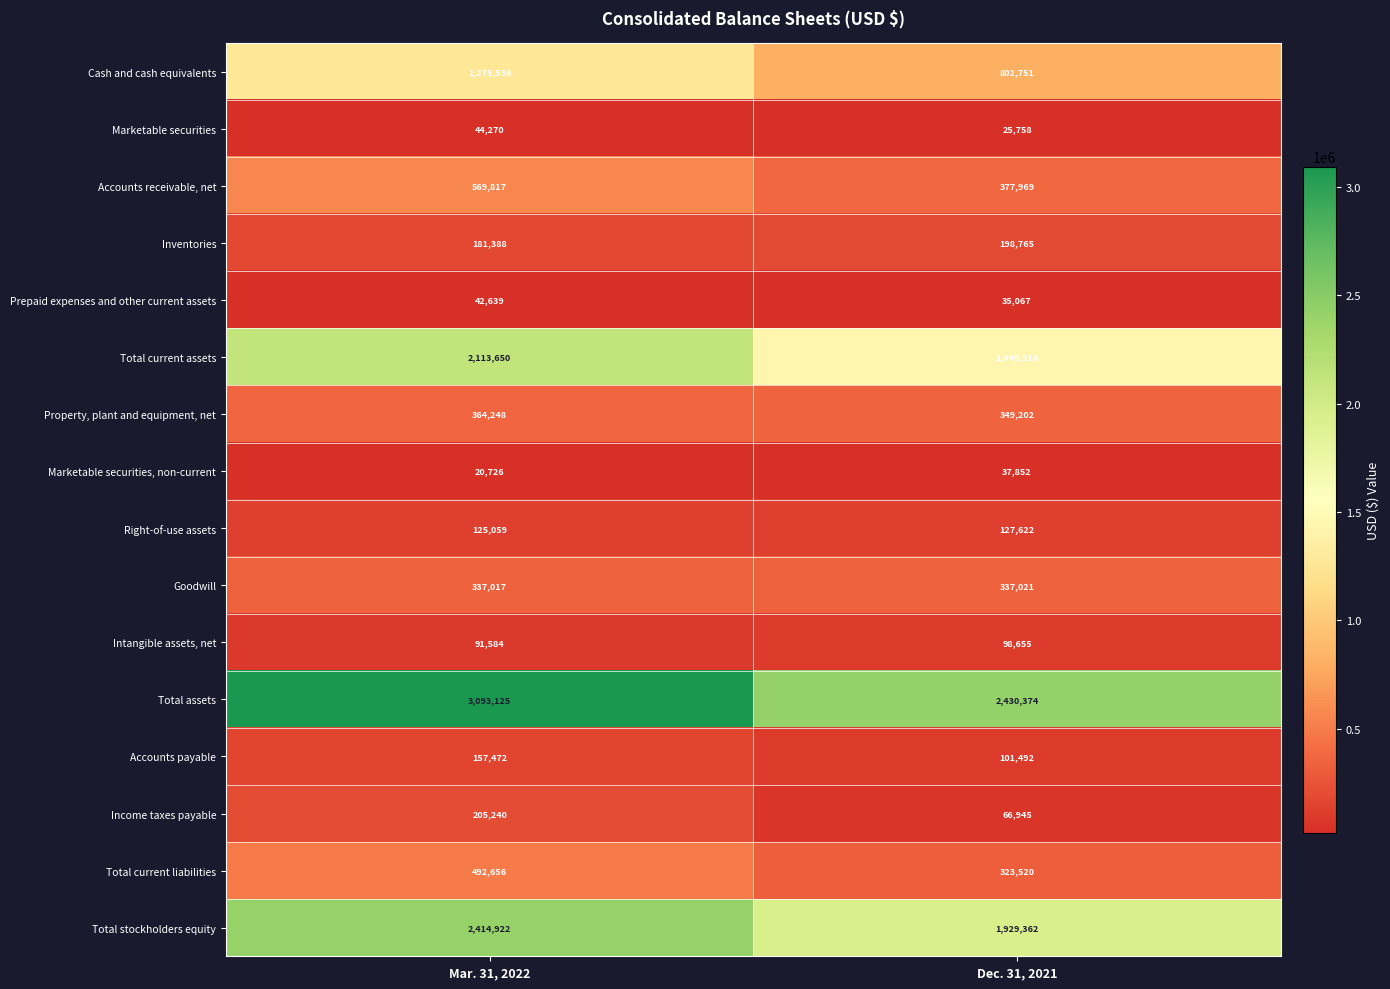

Between Mar. 31, 2022 and Dec. 31, 2021, which series saw the biggest shift?

Total current assets